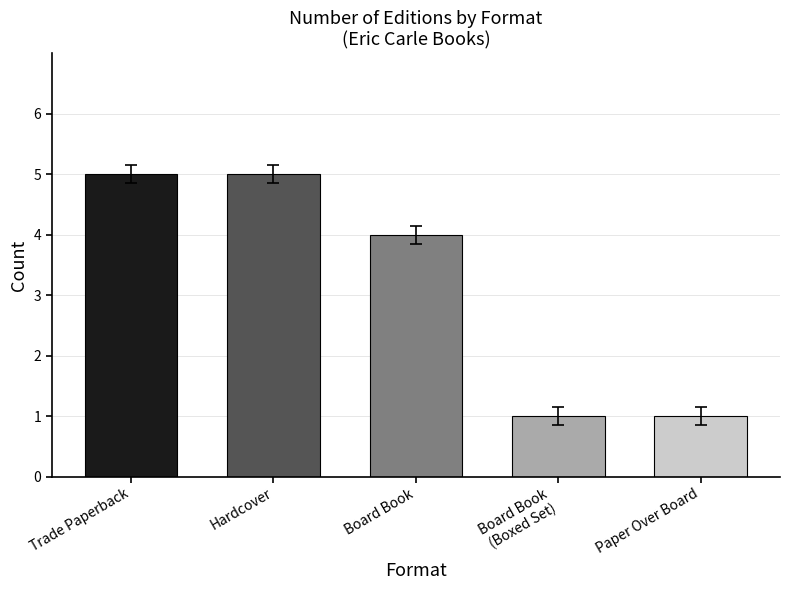

Count the values in the range 1 to 5.

5